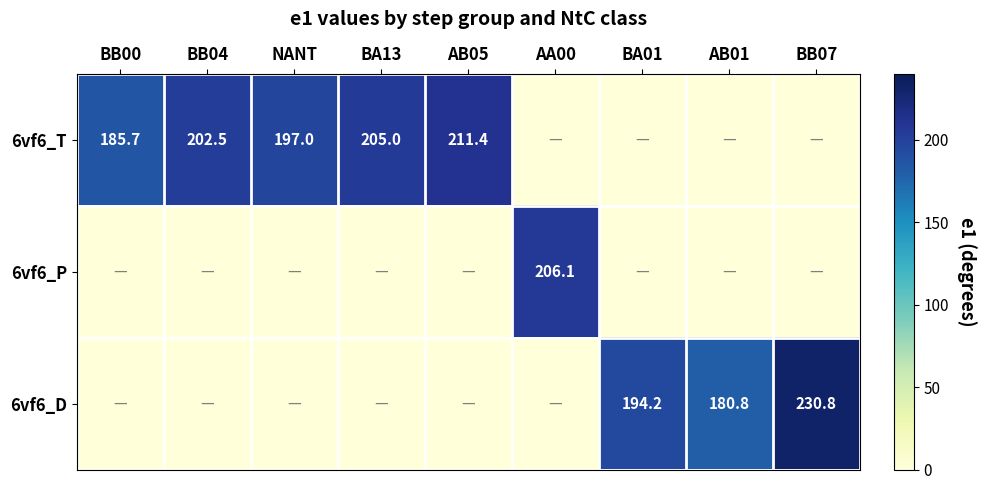

Is it true that 6vf6_D equals 310.5 at BA01?

False